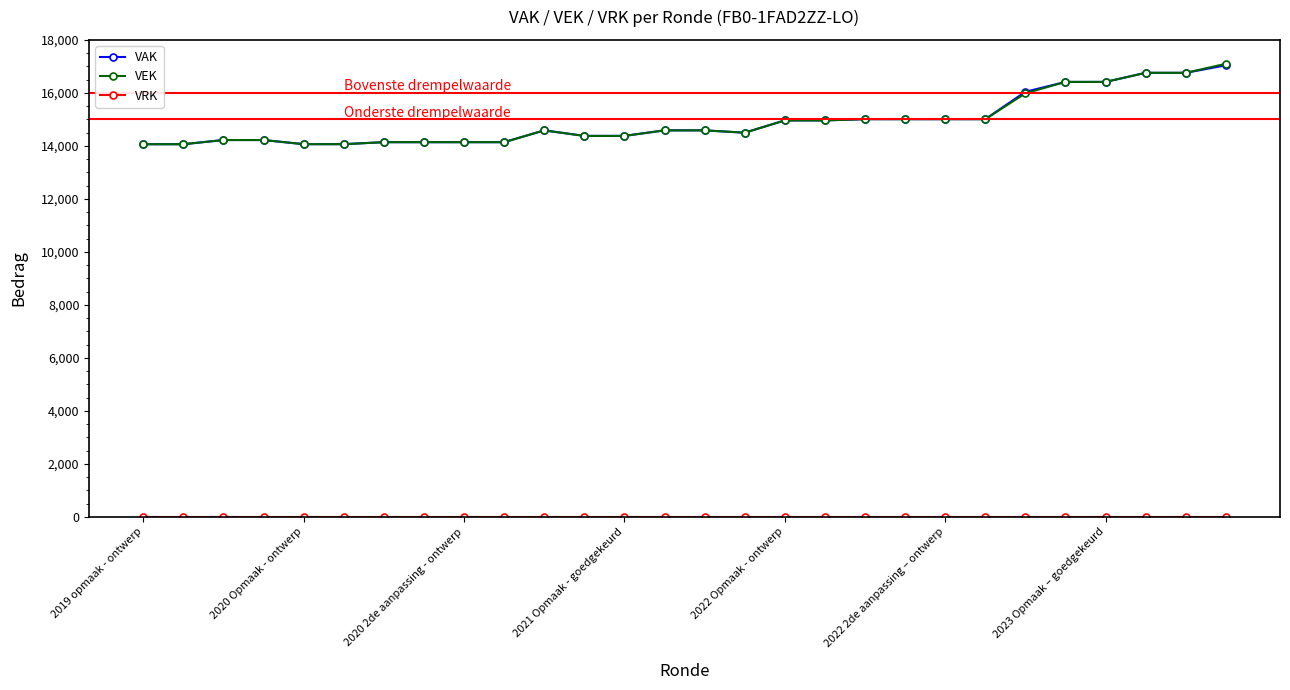

What is the maximum value for VEK?

17098